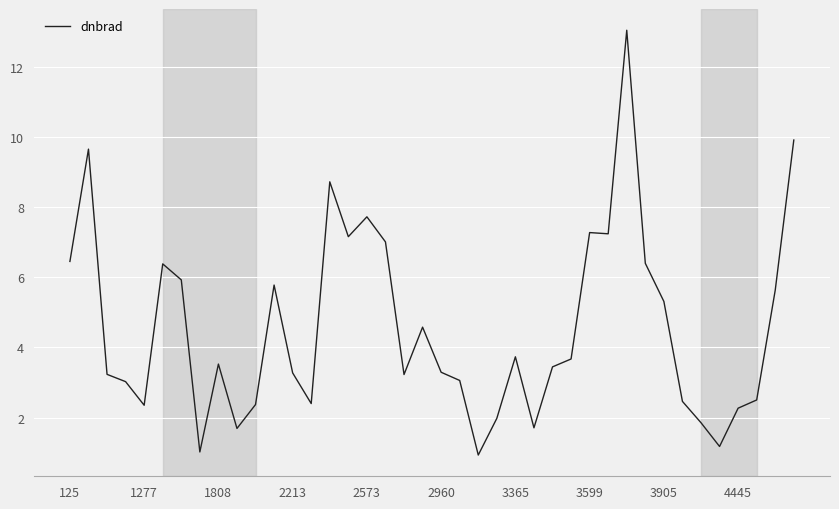

What is the smallest value displayed?

0.9